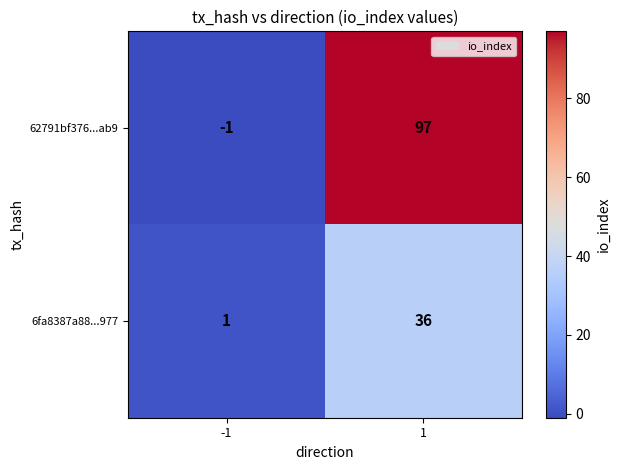

List the series in order of their overall mean, highest first.

62791bf376...ab9, 6fa8387a88...977